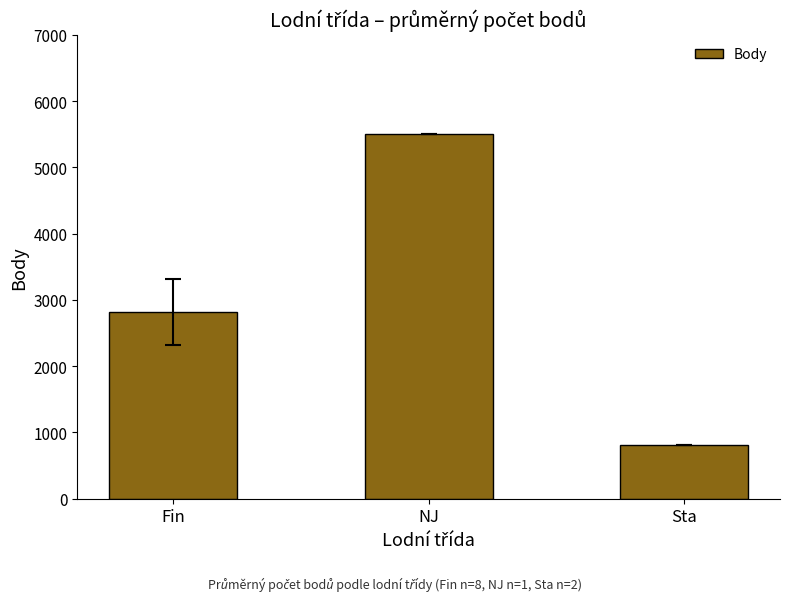

Does the chart contain stacked bars?

No